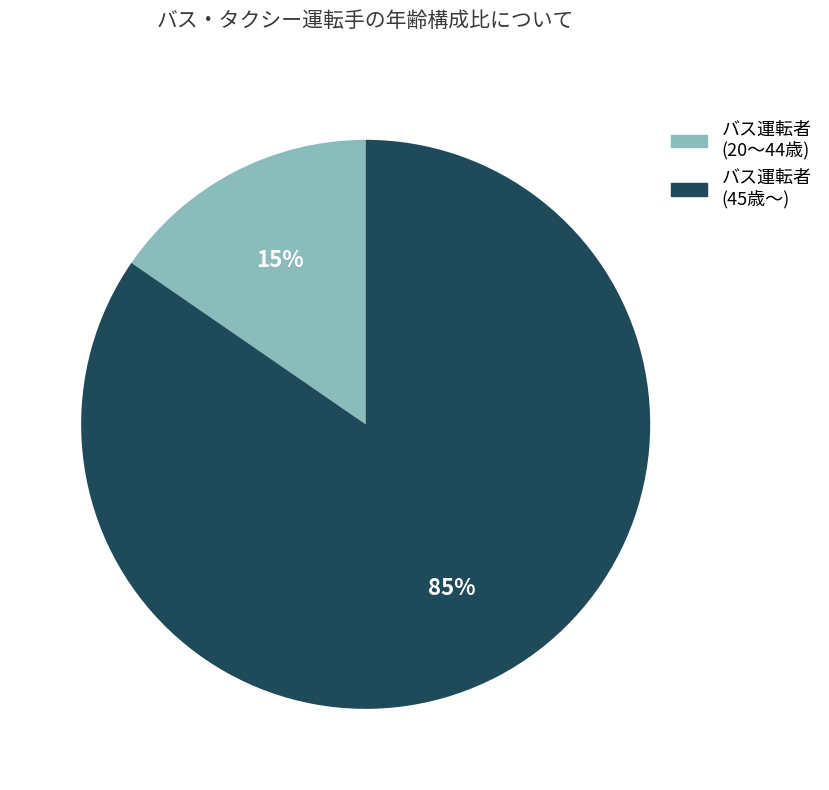

To the nearest percent, what is the average slice percentage?

50%